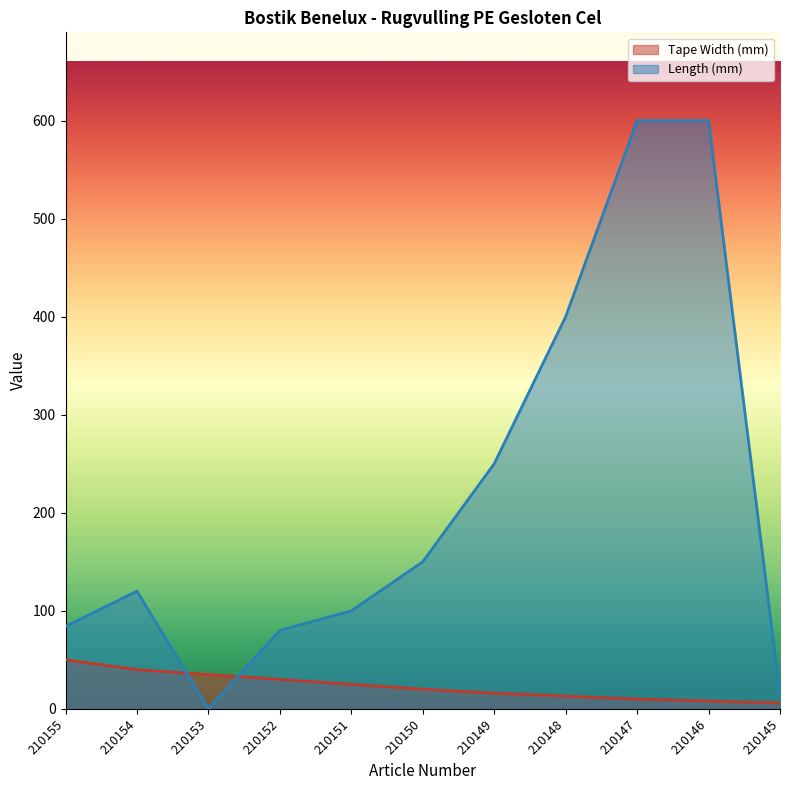

The value of Tape Width (mm) at 210155 is 50. True or false?

True